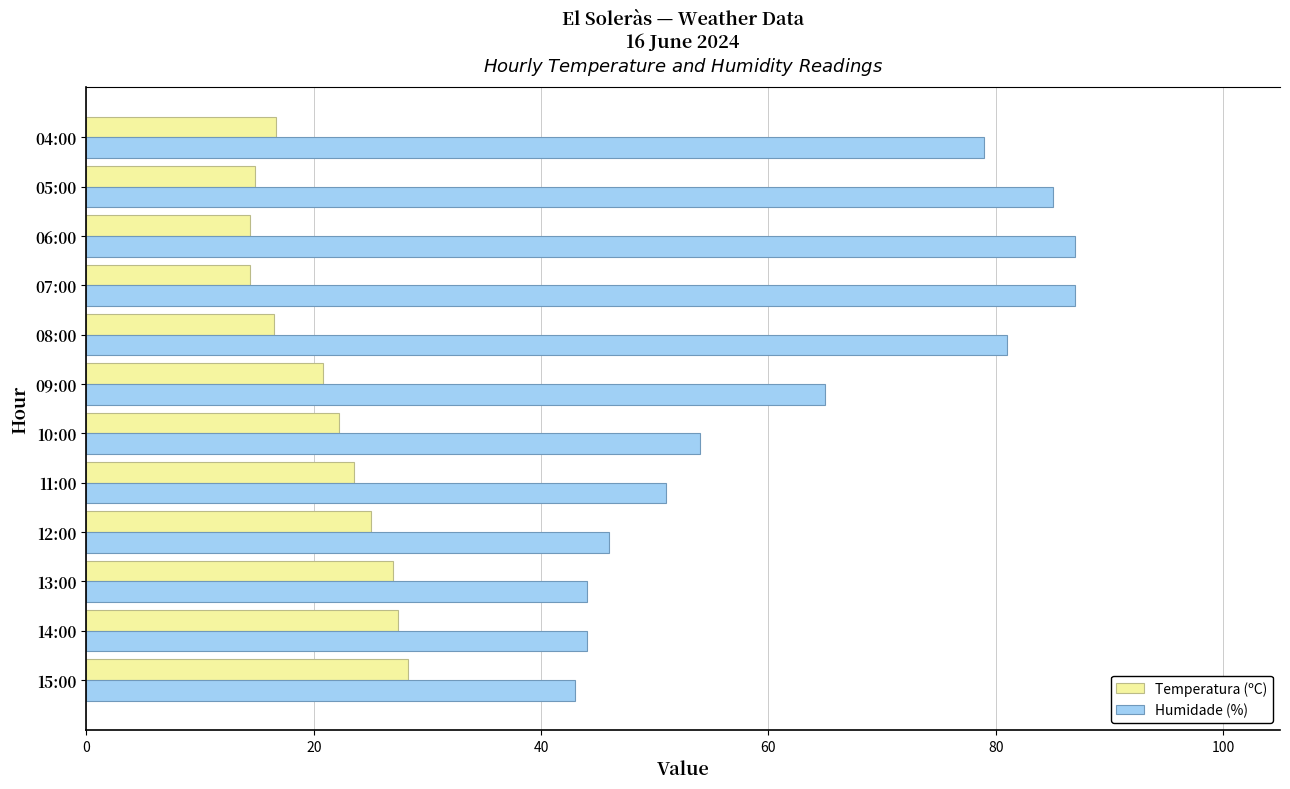

Which series has the largest range (max minus min)?

Humidade (%)